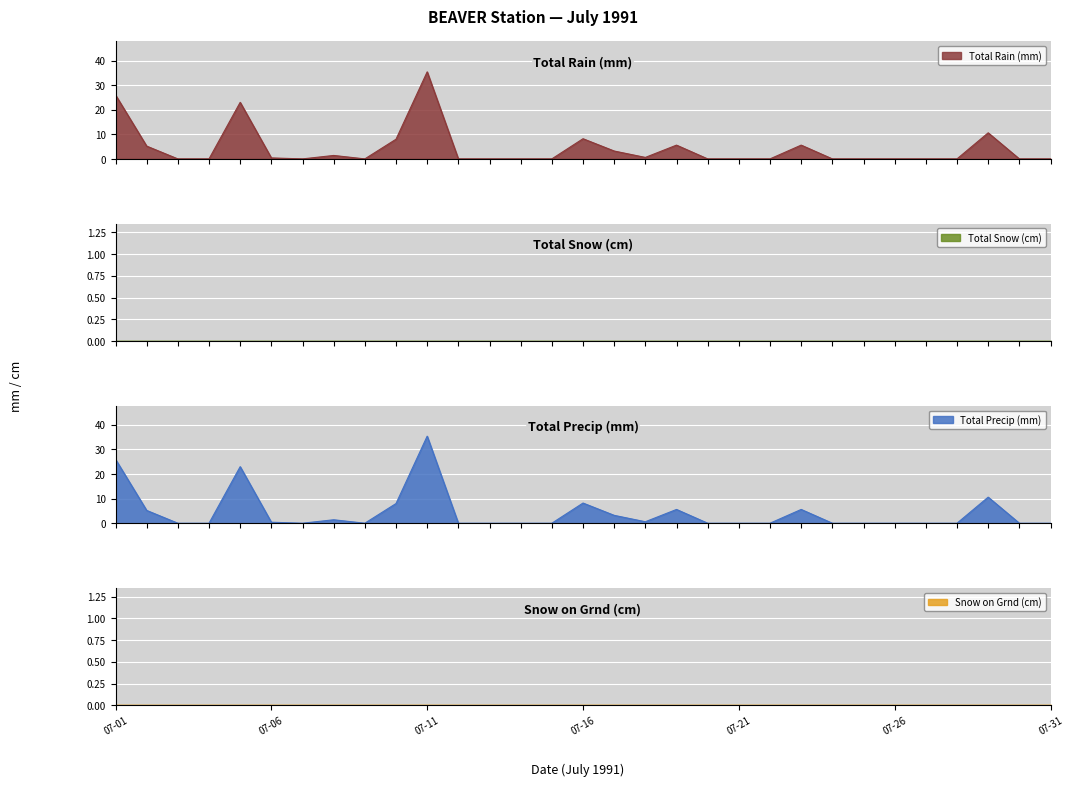

At which category does Total Precip (mm) reach its first local valley?

07-07